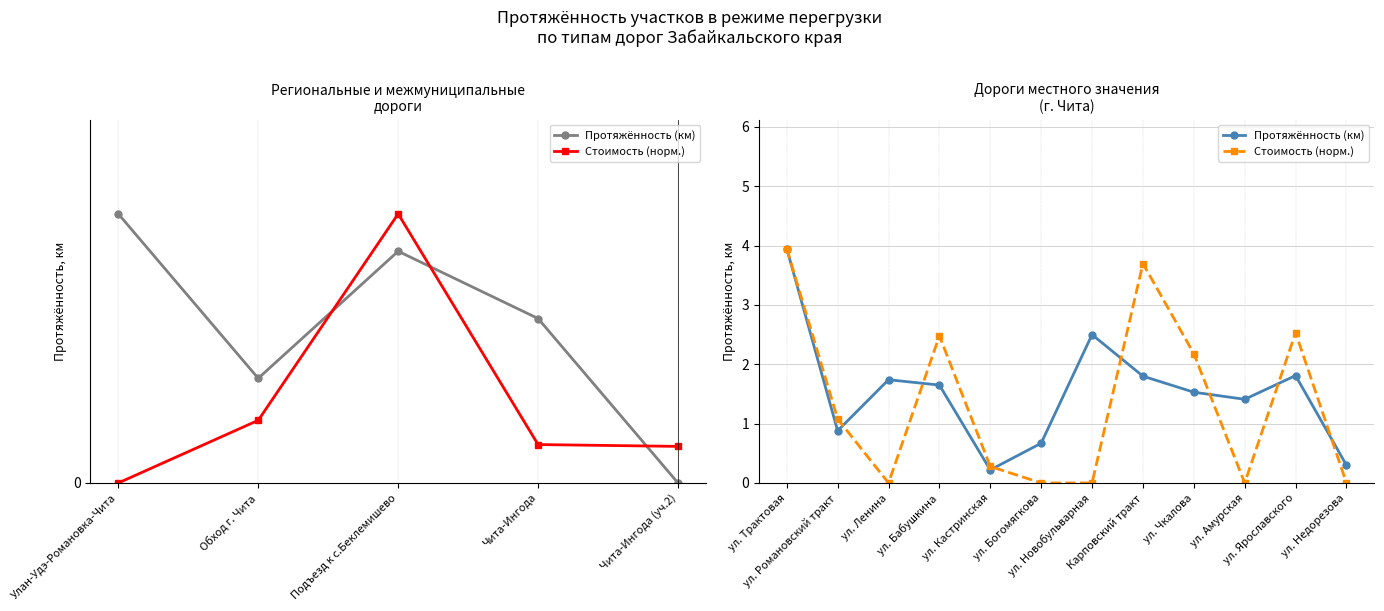

At which category does Протяжённость (км) reach its first local valley?

ул. Романовский тракт